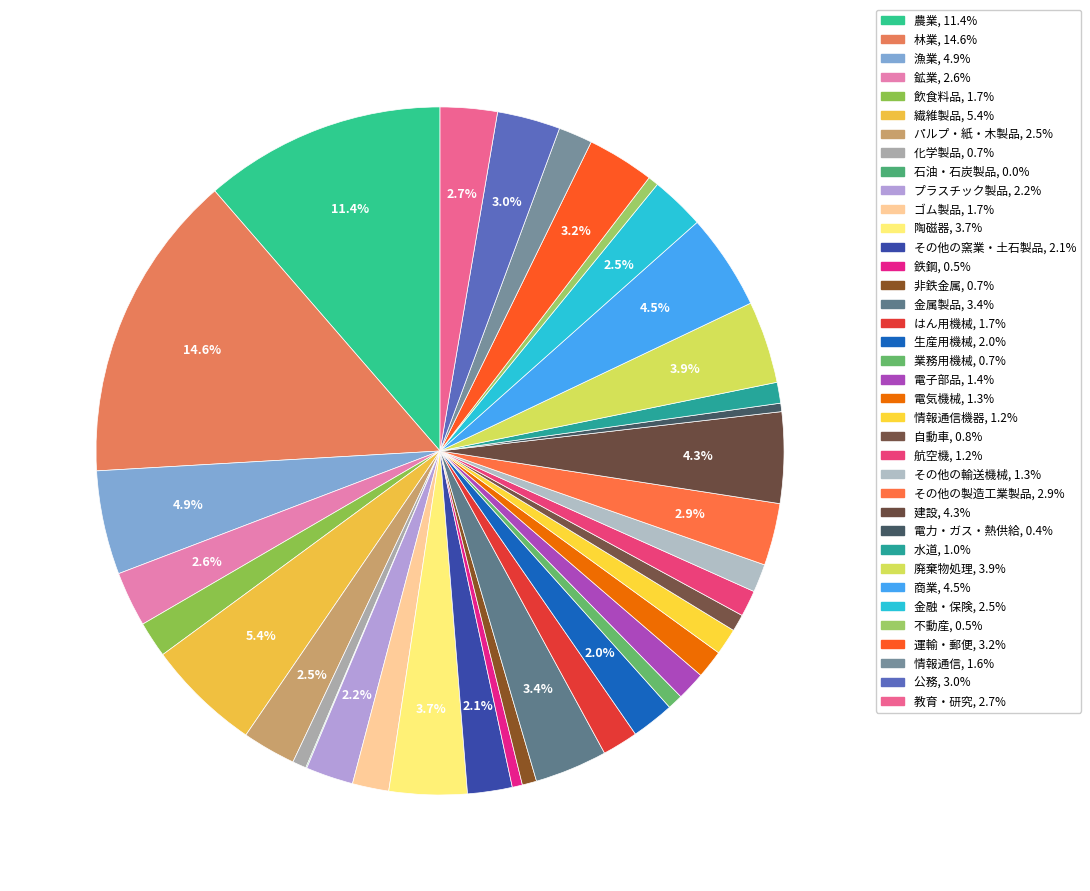

Rank the categories by value from highest to lowest.

林業, 農業, 繊維製品, 漁業, 商業, 建設, 廃棄物処理, 陶磁器, 金属製品, 運輸・郵便, 公務, その他の製造工業製品, 教育・研究, 鉱業, 金融・保険, パルプ・紙・木製品, プラスチック製品, その他の窯業・土石製品, 生産用機械, ゴム製品, 飲食料品, はん用機械, 情報通信, 電子部品, 電気機械, その他の輸送機械, 情報通信機器, 航空機, 水道, 自動車, 業務用機械, 非鉄金属, 化学製品, 不動産, 鉄鋼, 電力・ガス・熱供給, 石油・石炭製品